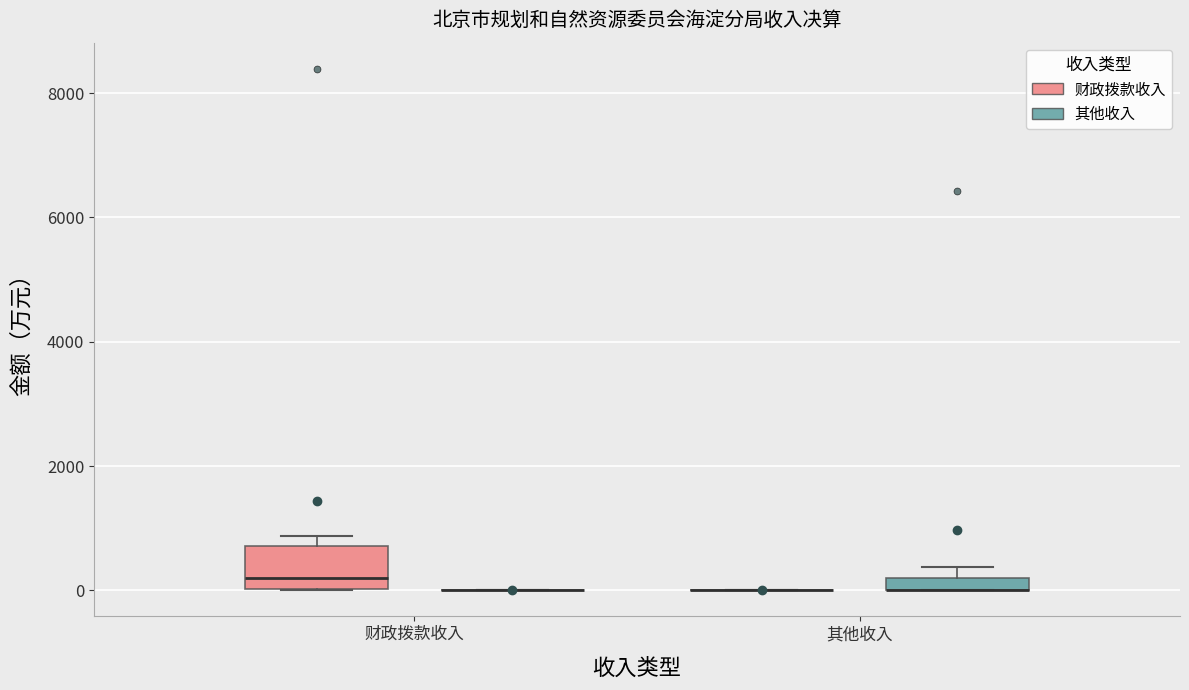

Which box is the tallest, from its lower edge to its upper edge?

财政拨款收入 (财政拨款收入)